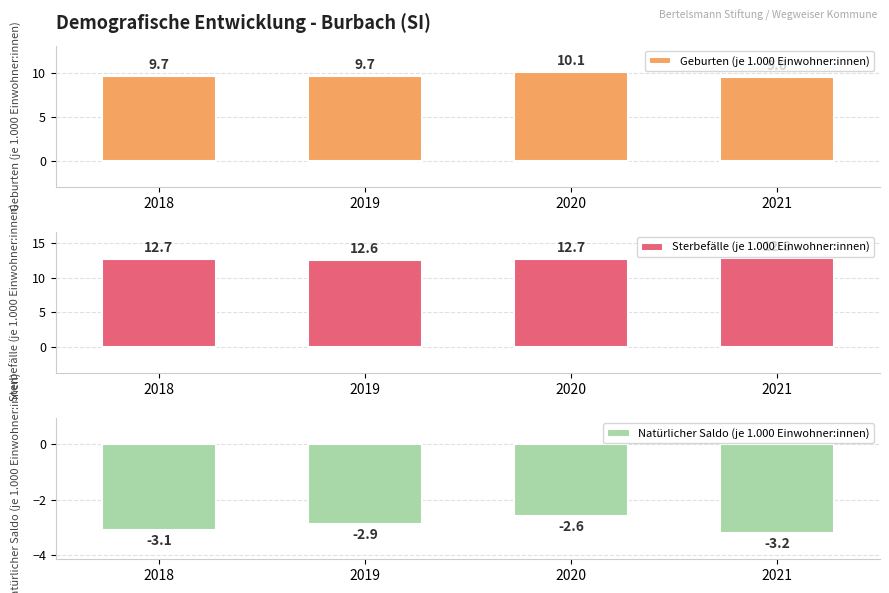

List the labels in order of Geburten (je 1.000 Einwohner:innen) value, largest first.

2020, 2018, 2019, 2021